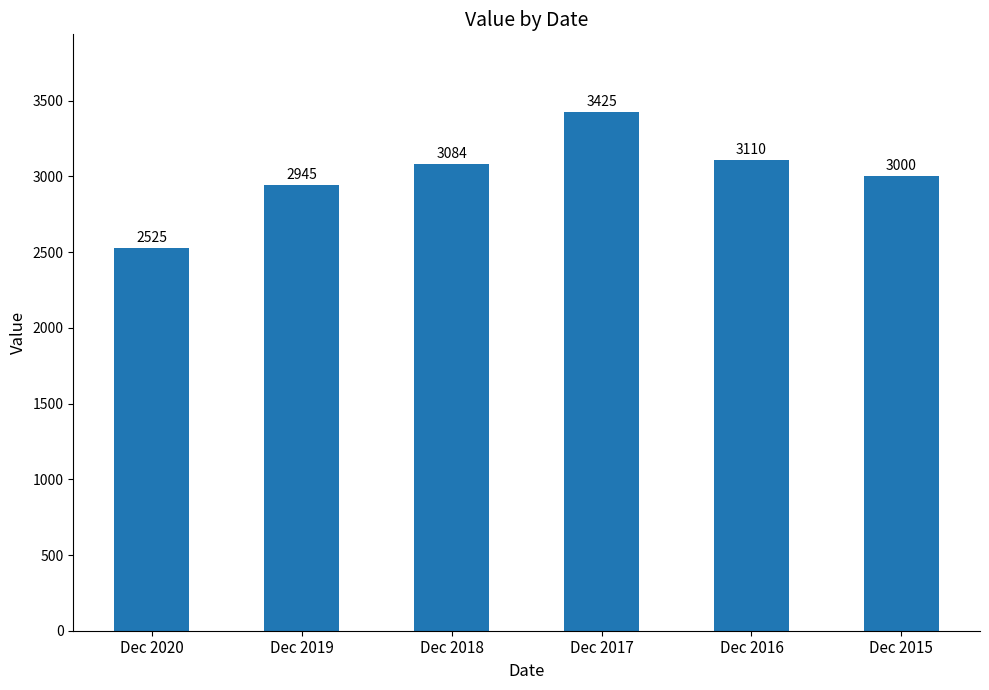

What is the maximum value shown in the chart?

3425